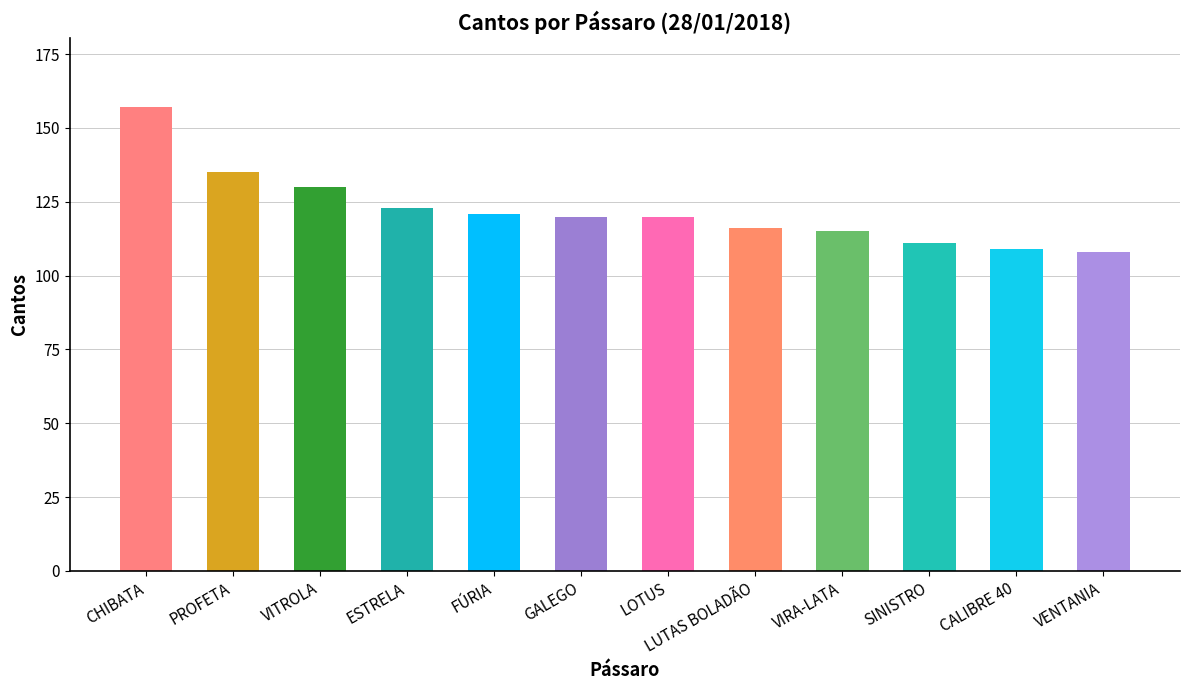

What is the label of the 8th bar from the left?

LUTAS BOLADÃO